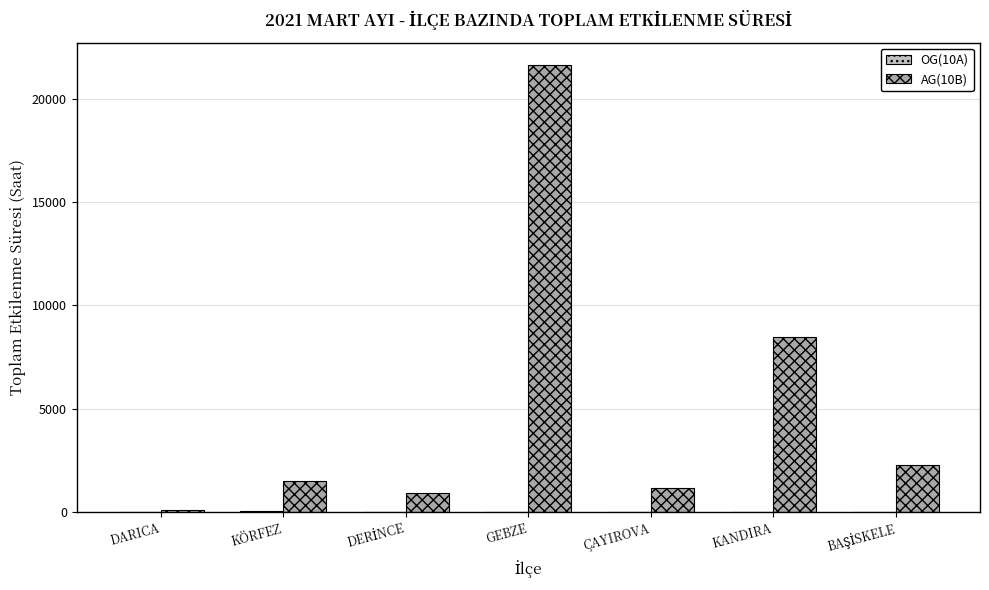

The AG(10B) series shows 2179.1 at KÖRFEZ. True or false?

False